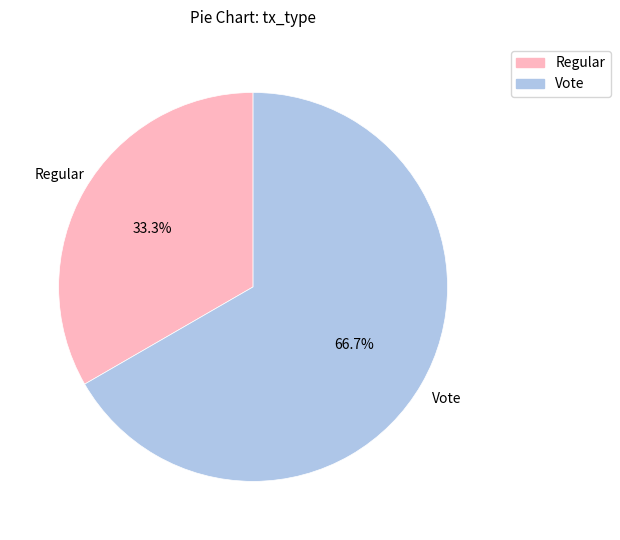

What is the ratio of the value at Regular to the value at Vote?

0.5